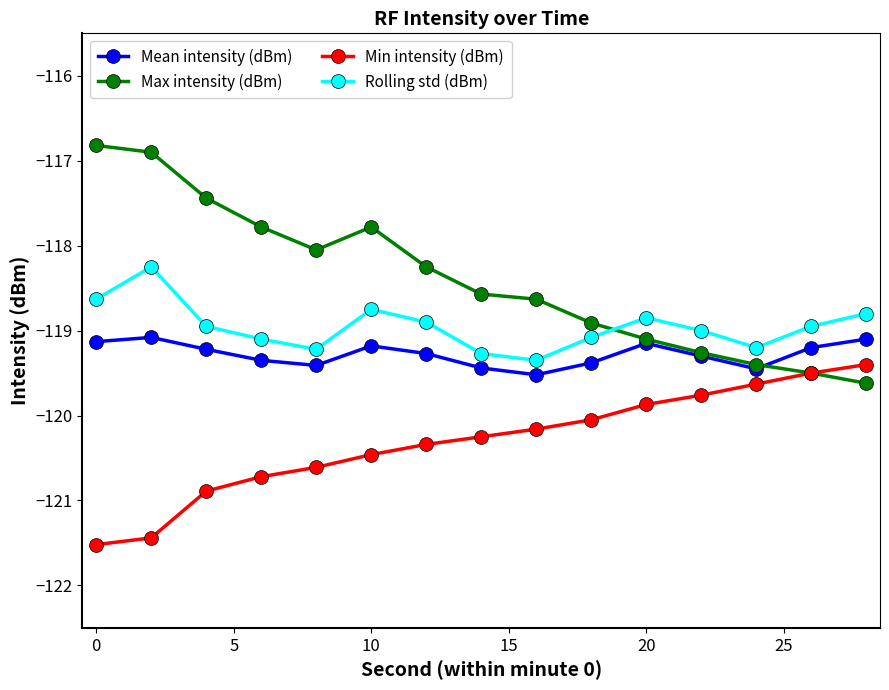

Which series has the largest range (max minus min)?

Max intensity (dBm)